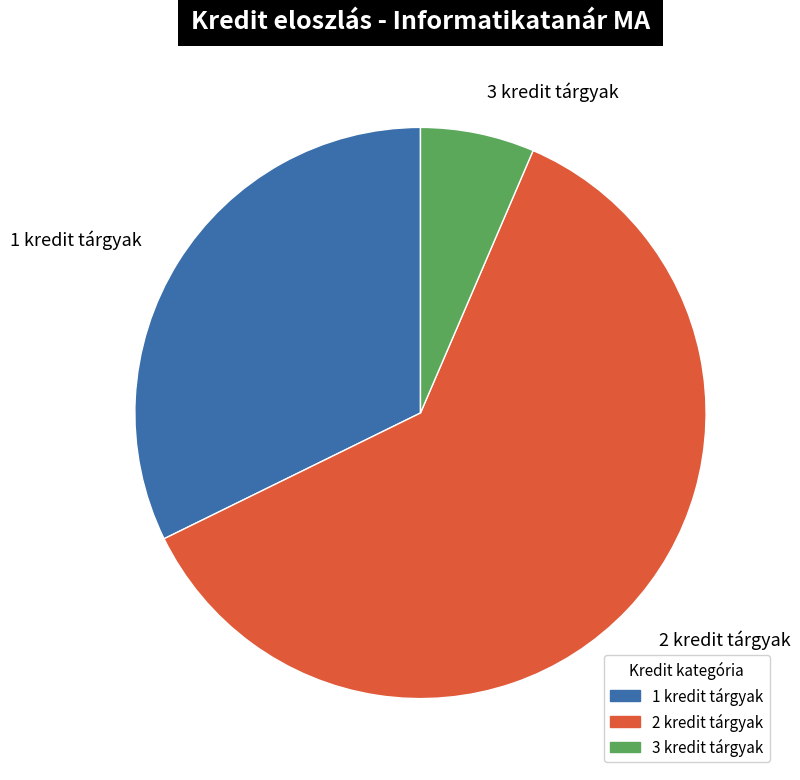

Combined, do 3 kredit tárgyak and 1 kredit tárgyak account for over 50%?

No